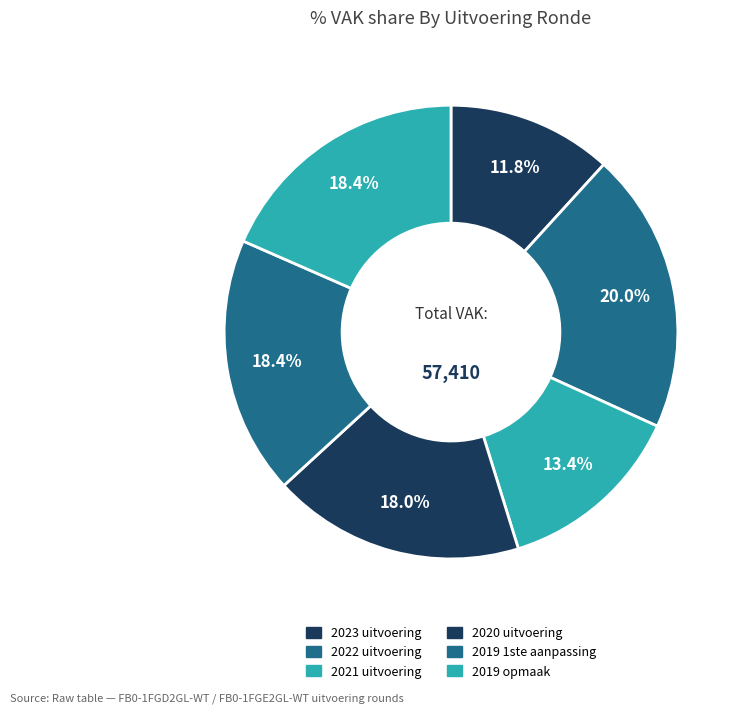

Approximately how many times larger is the value at 2023 uitvoering compared to 2019 1ste aanpassing?

0.6